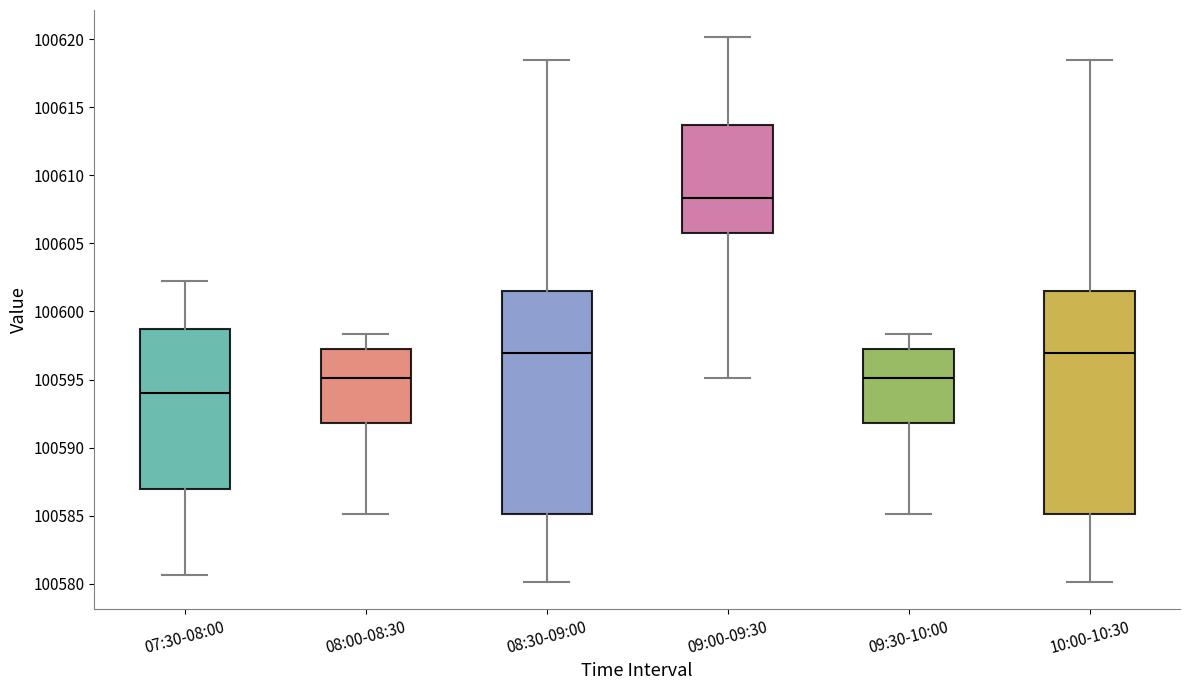

Where does the upper whisker of the box for 09:00-09:30 end on the y-axis? The values are not printed on the chart, so give them approximately, as read against the axis.

100620.0